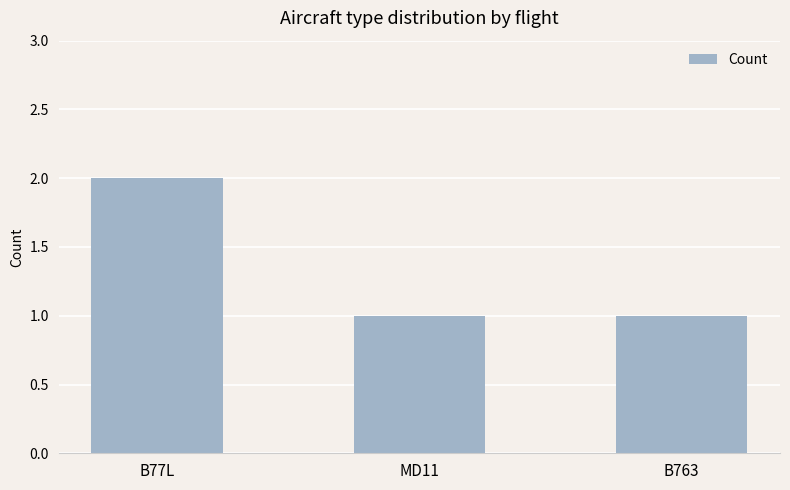

Count the number of categories in the chart.

3